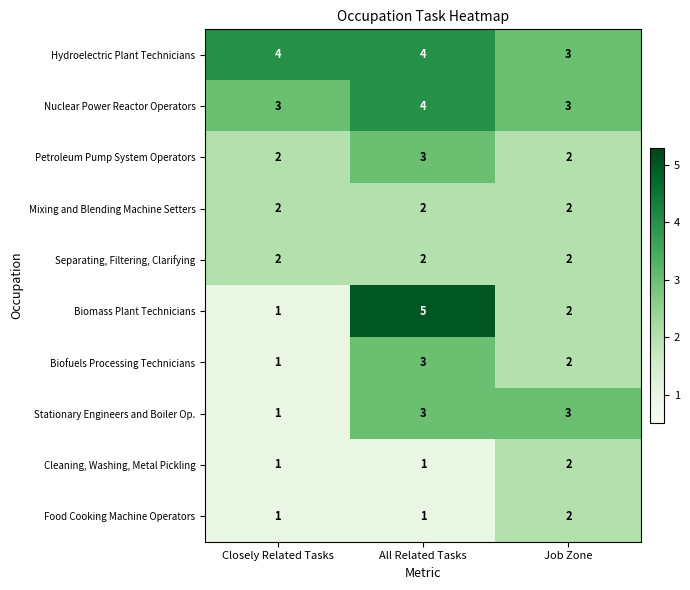

At which label does Biofuels Processing Technicians reach its peak?

All Related Tasks